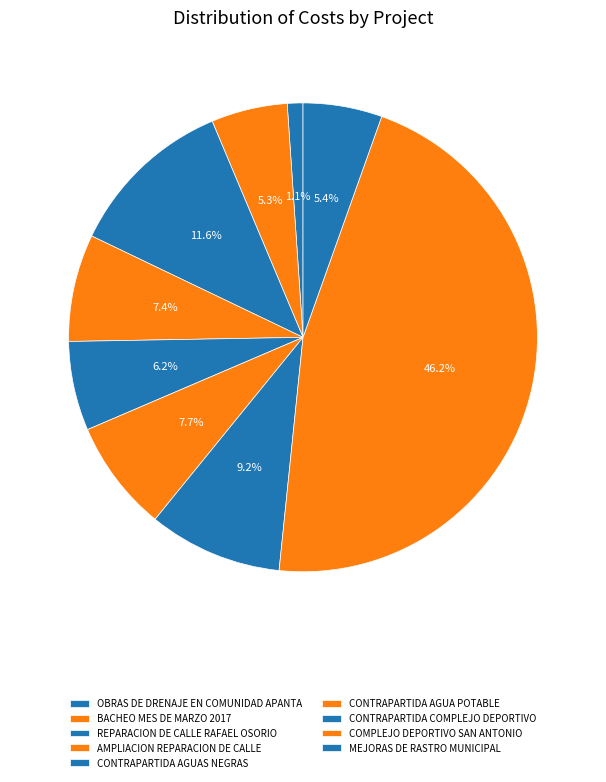

Is there any slice that represents more than half of the pie?

No